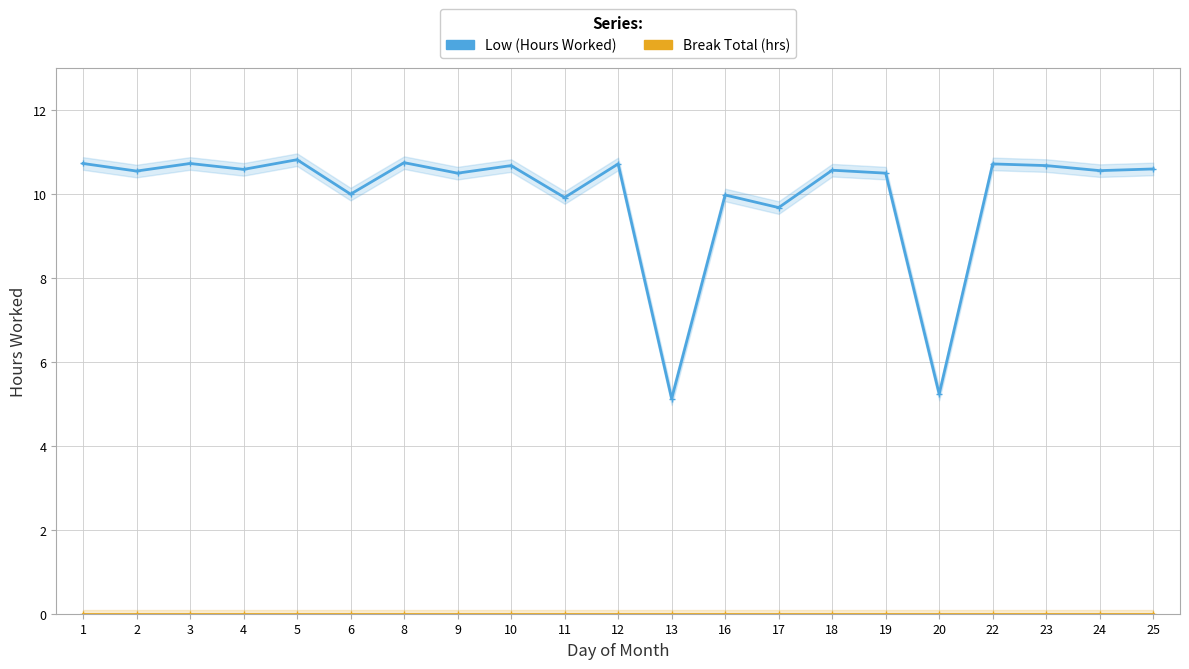

At which label does Low (Hours Worked) first exceed 10?

1